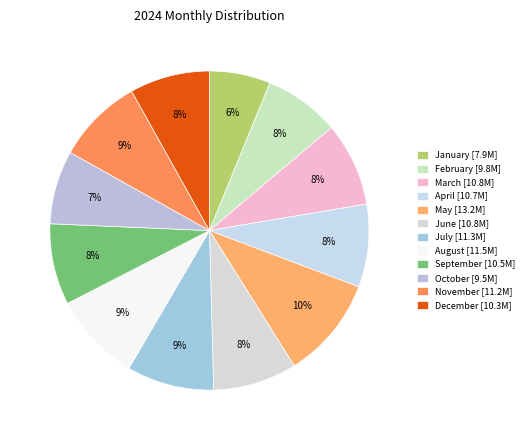

How much of the chart is everything except August?

91.0%